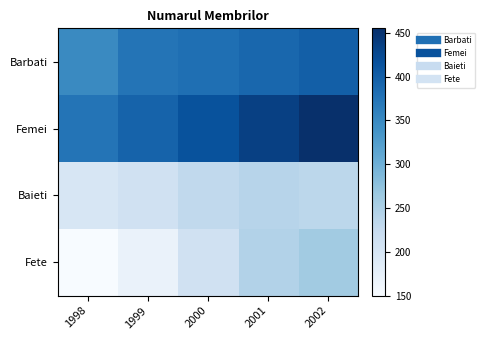

How many data points does each series have?

5